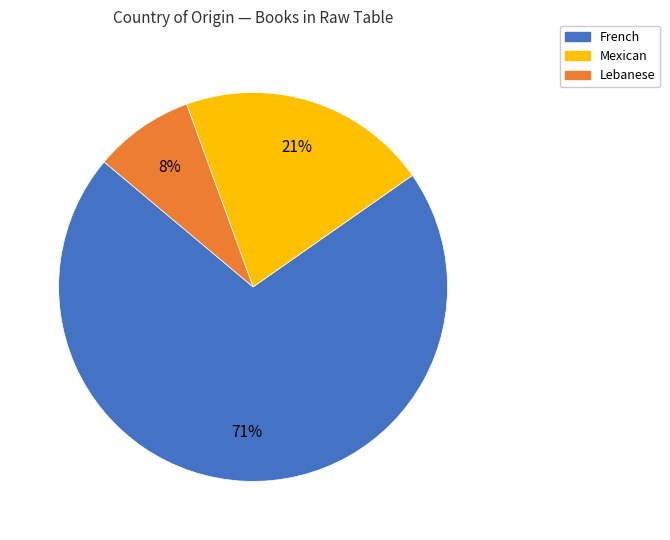

How many slices are in this pie chart?

3